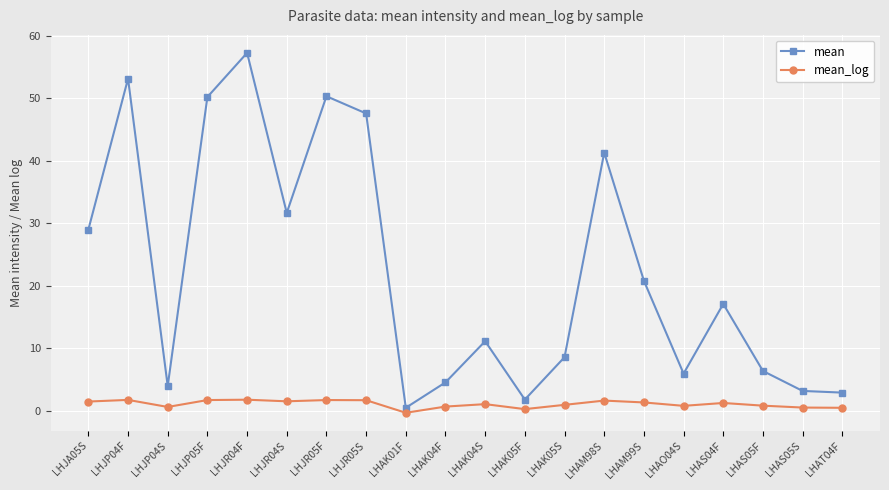

Does the chart have visible grid lines?

Yes